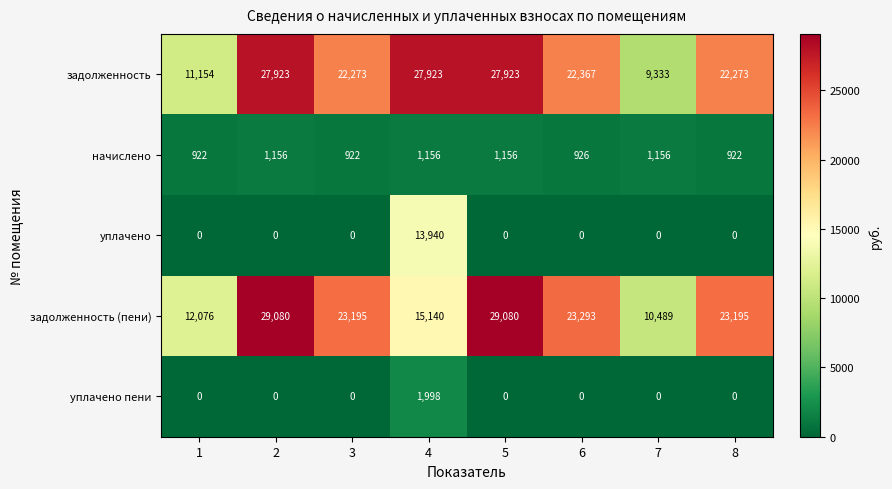

Is it true that уплачено equals 0 at 6?

True